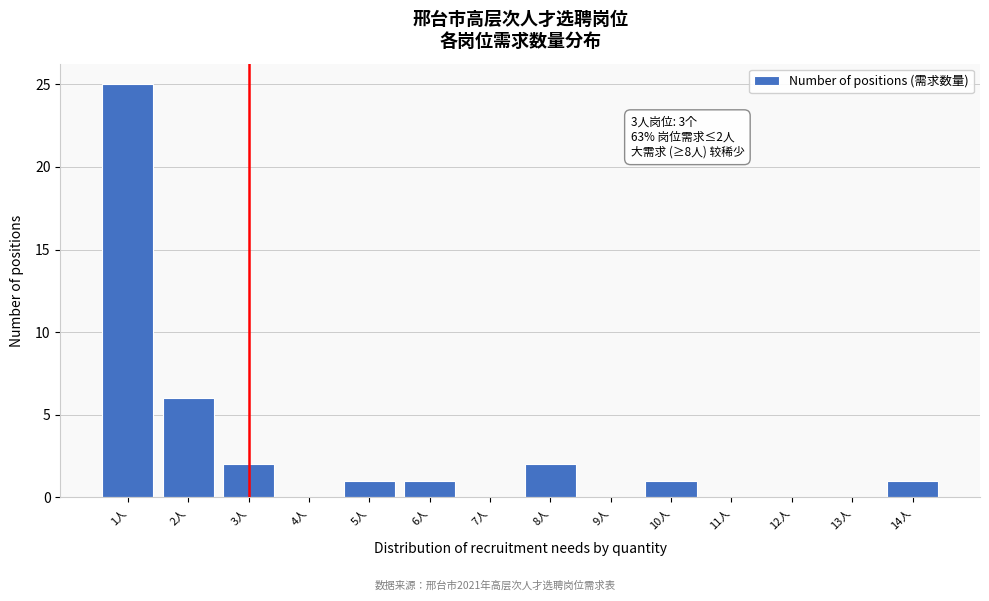

Reading left to right, list all the values displayed in this chart.

1人=25	2人=6	3人=2	4人=0	5人=1	6人=1	7人=0	8人=2	9人=0	10人=1	11人=0	12人=0	13人=0	14人=1